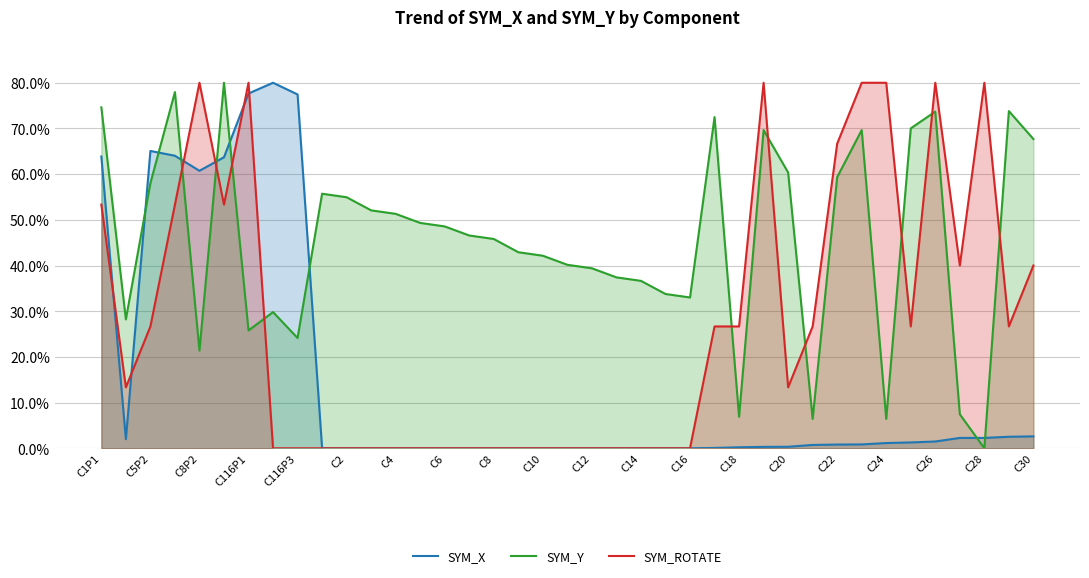

True or false: SYM_ROTATE has a value of 51.0 at 23.

False